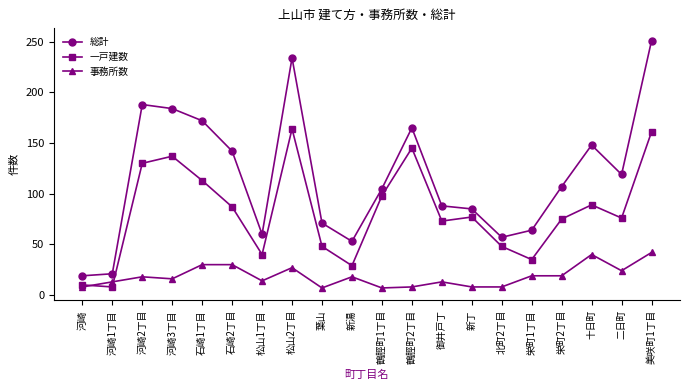

True or false: 総計 and 事務所数 intersect in this chart.

False